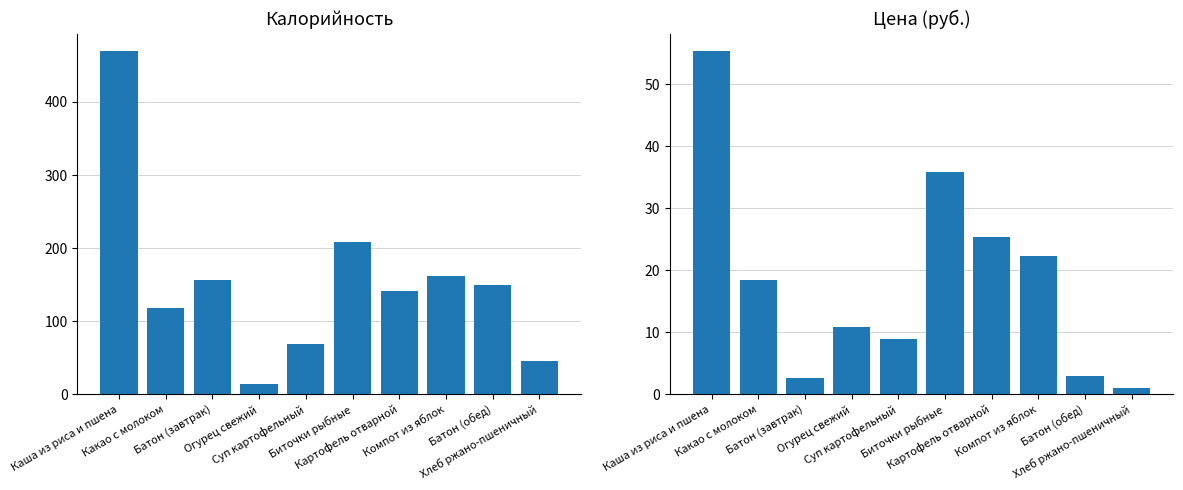

At which label is Калорийность closest to 242?

Биточки рыбные